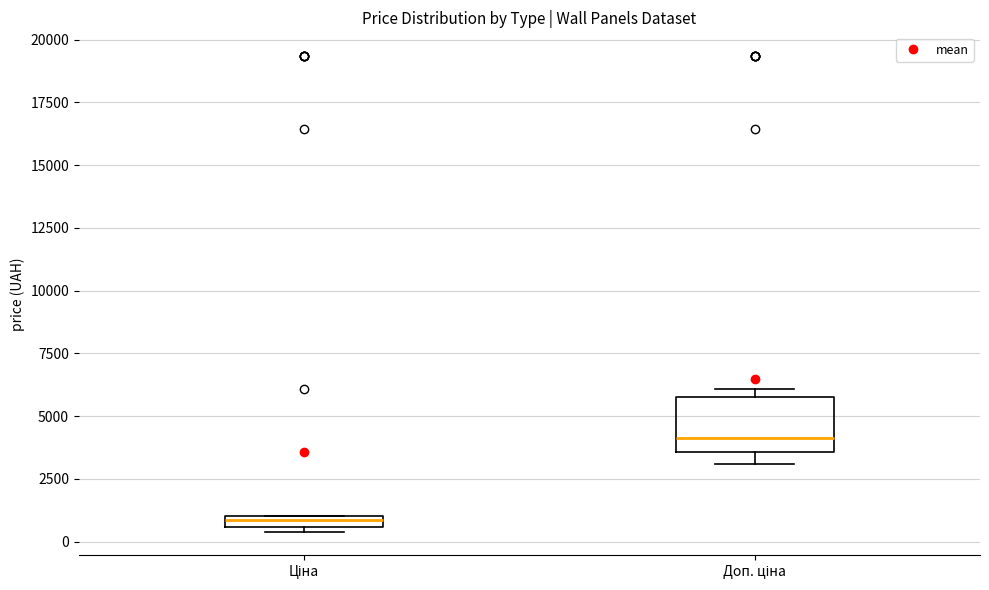

Which box is the tallest, from its lower edge to its upper edge?

Доп. ціна